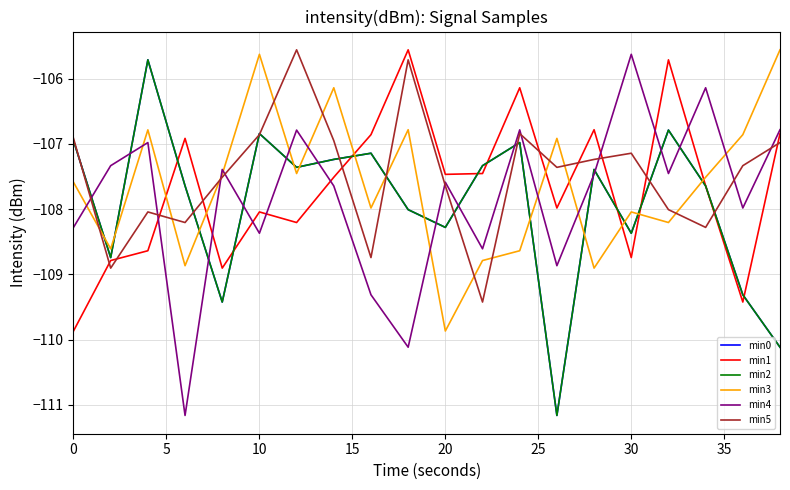

How many lines are shown in the chart?

6